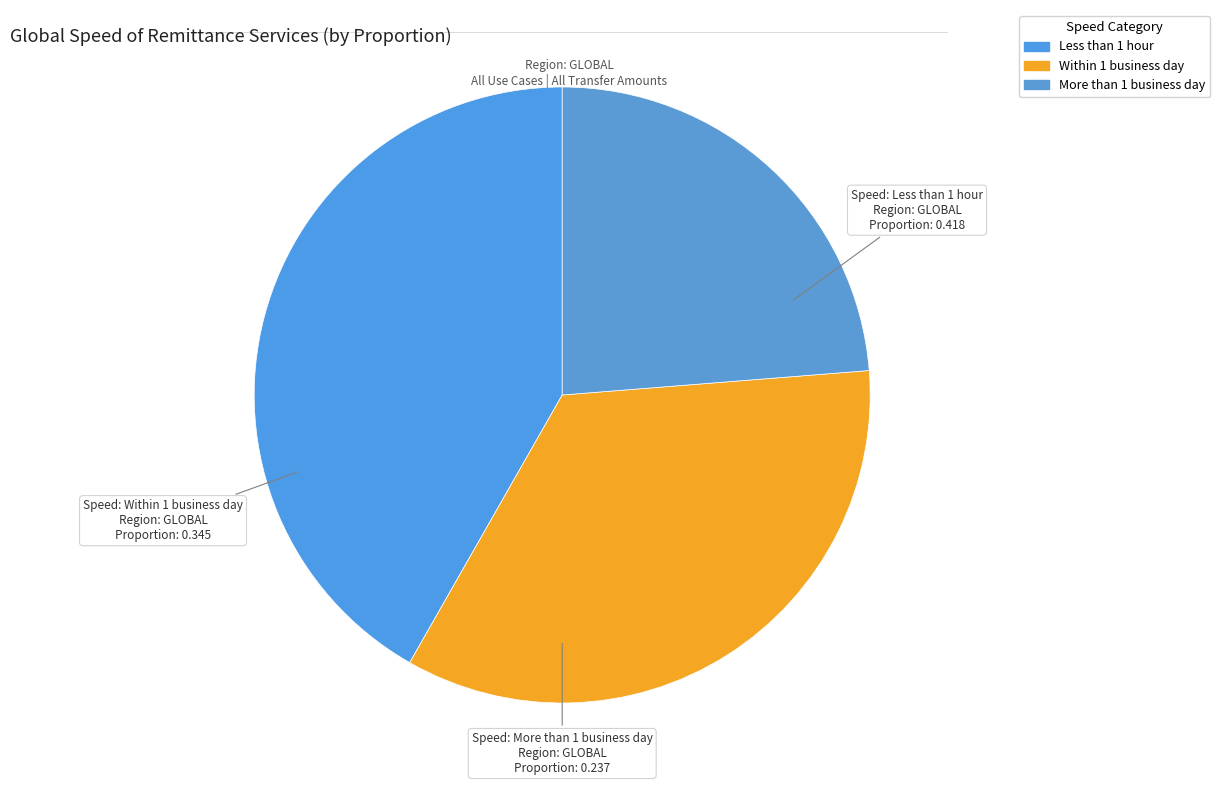

What is the change in value from Within 1 business day to More than 1 business day?

-0.1